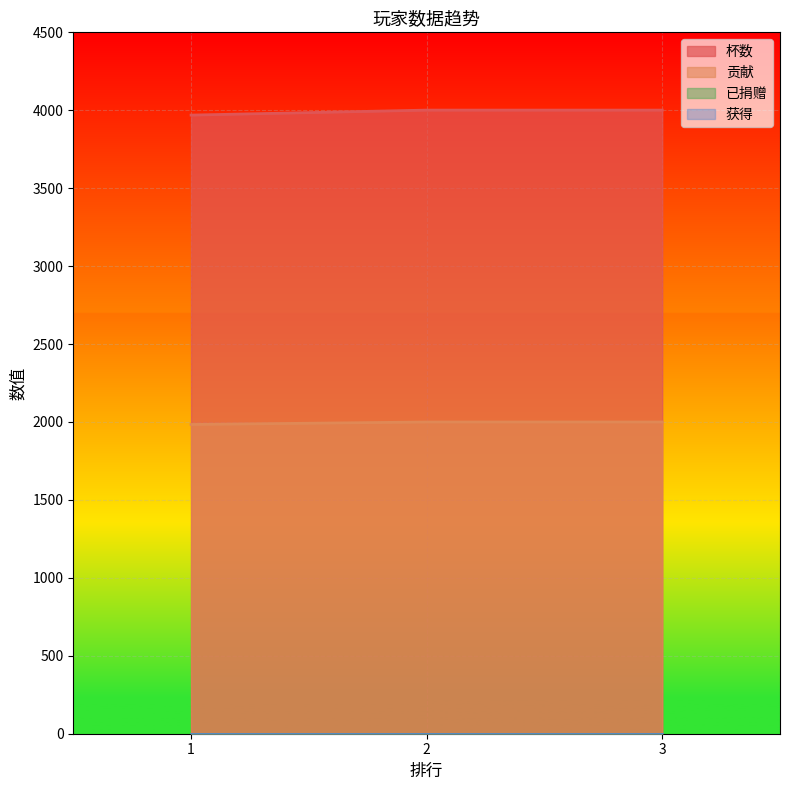

List the labels in order of 杯数 value, smallest first.

1, 2, 3